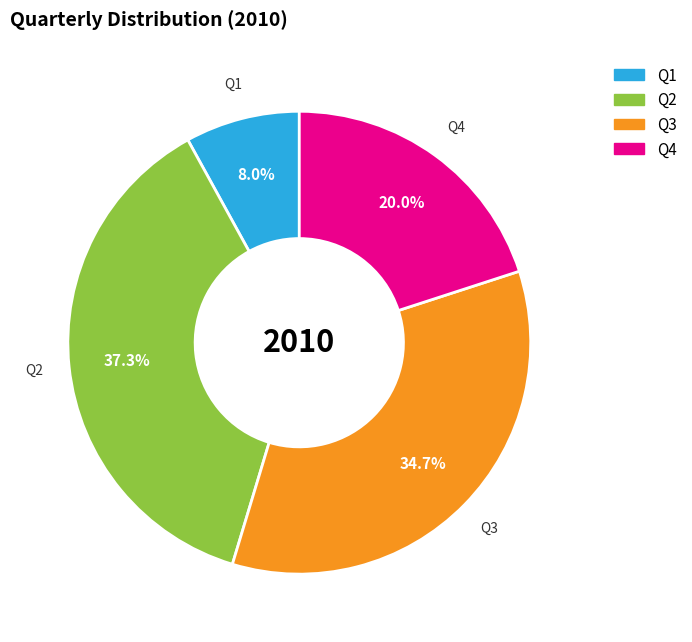

Does Q2 represent more than half of the total?

No